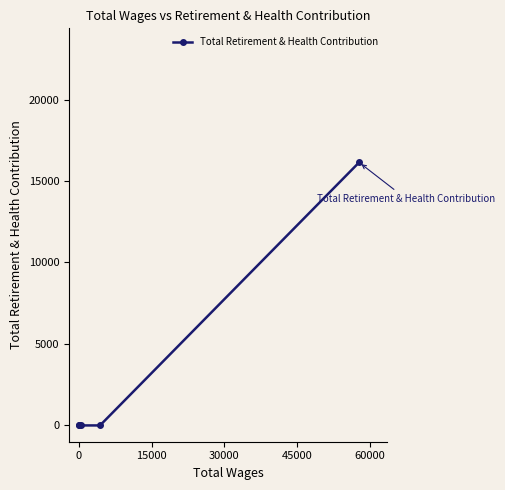

What is the maximum value shown in the chart?

16141